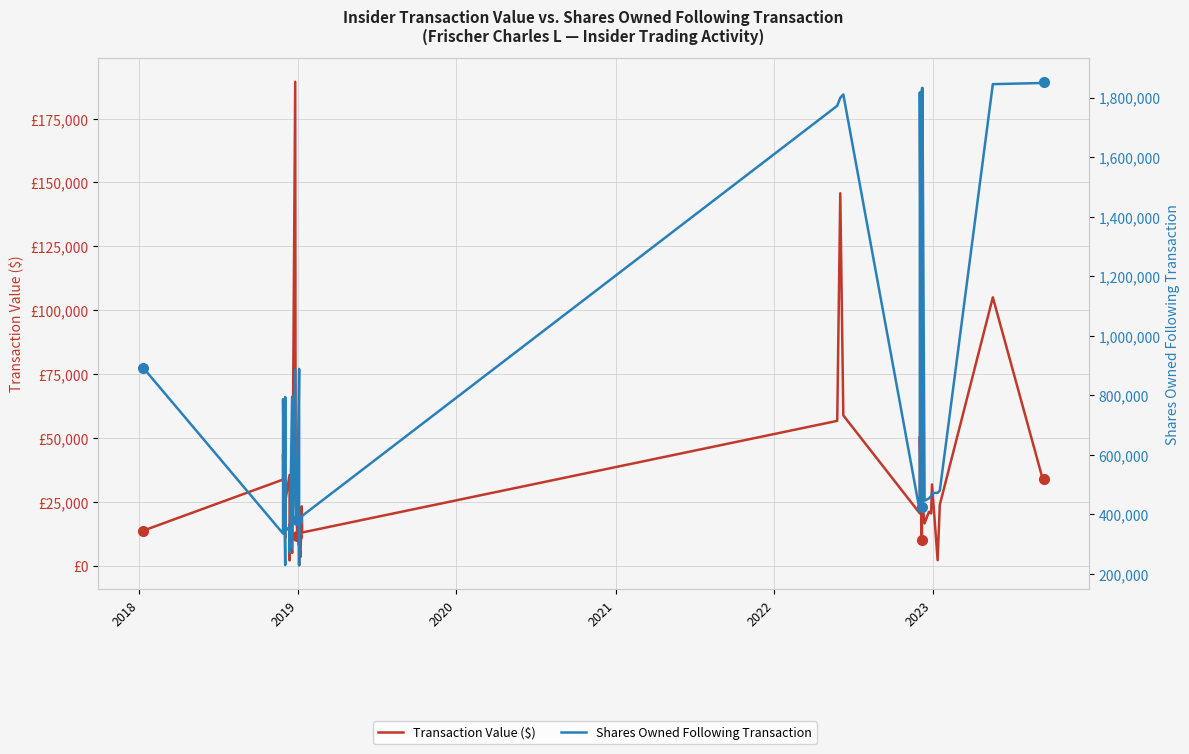

Count the number of categories in the chart.

39